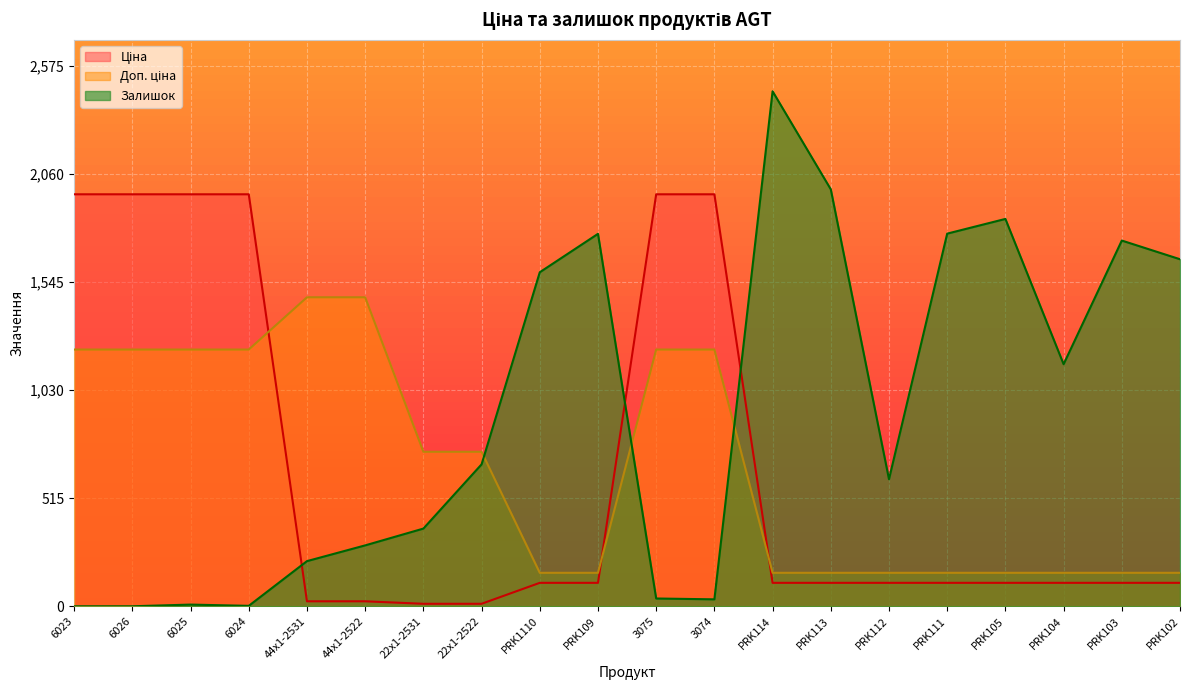

What is the value of the Залишок point at the 12th from the left?

33.0